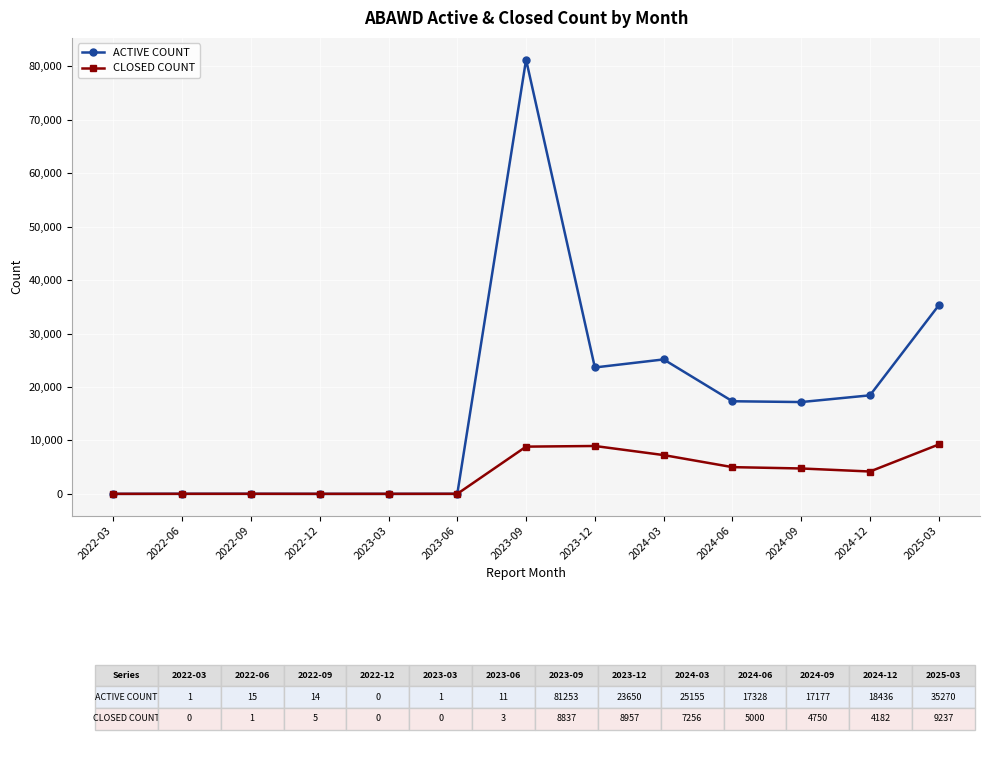

List the series in order of their overall mean, lowest first.

CLOSED COUNT, ACTIVE COUNT